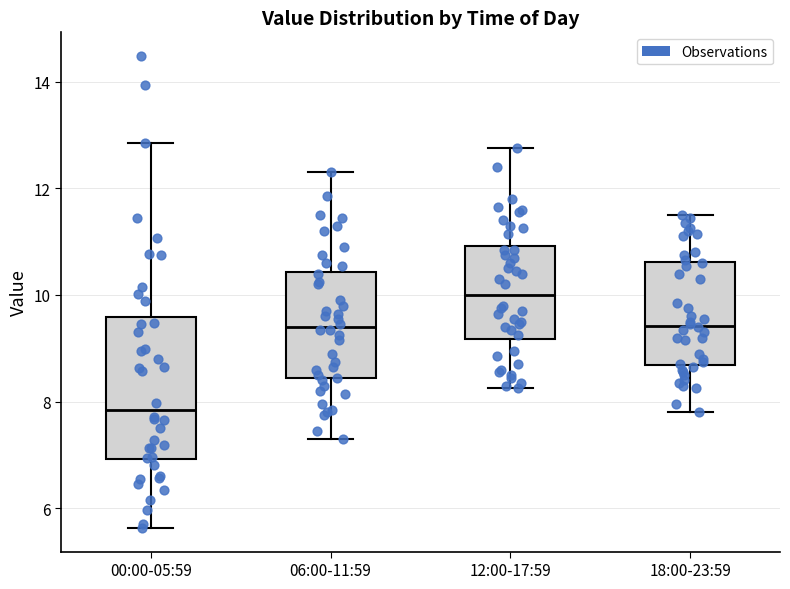

Reading left to right, transcribe this box plot: for each box, give where its median line is, the range the box spans, and where its two whiskers end, as read against the y-axis. The values are not printed on the chart, so give them approximately, as read against the axis.

00:00-05:59: median 7.8, box 7.0 to 9.6, whiskers 5.6 to 12.8
06:00-11:59: median 9.4, box 8.4 to 10.4, whiskers 7.4 to 12.4
12:00-17:59: median 10.0, box 9.2 to 11.0, whiskers 8.2 to 12.8
18:00-23:59: median 9.4, box 8.6 to 10.6, whiskers 7.8 to 11.6